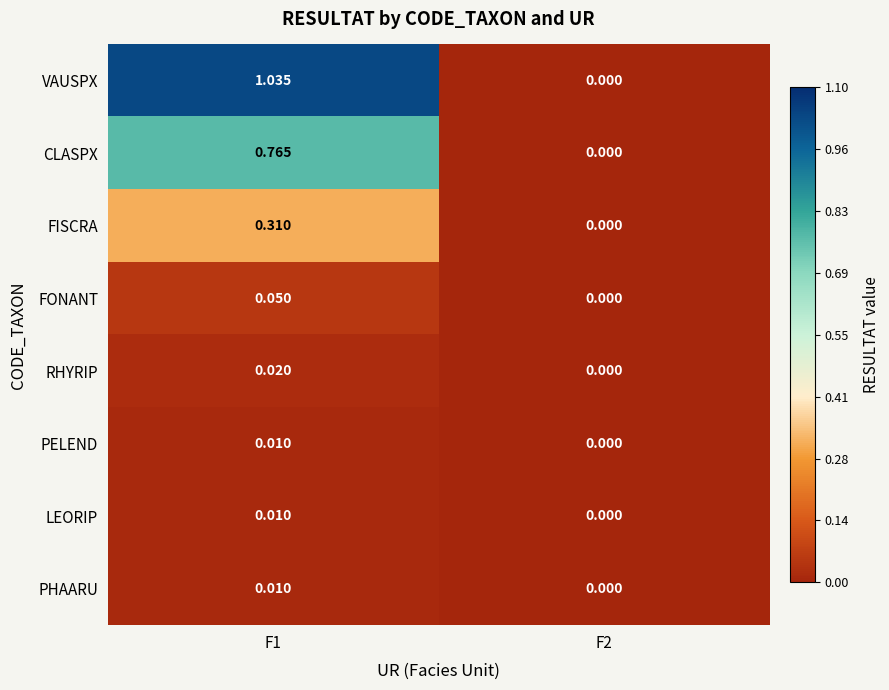

Which series has the largest range (max minus min)?

VAUSPX